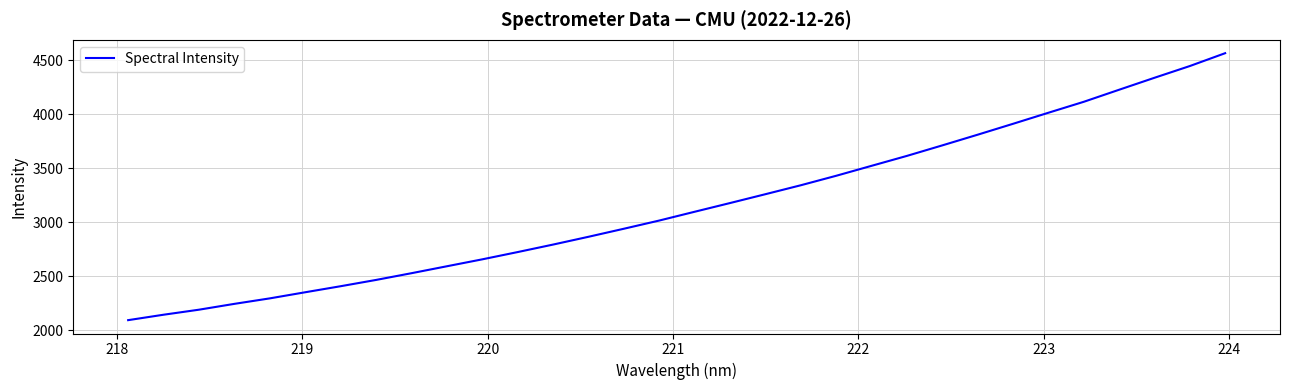

What is the minimum value shown in the chart?

2092.8